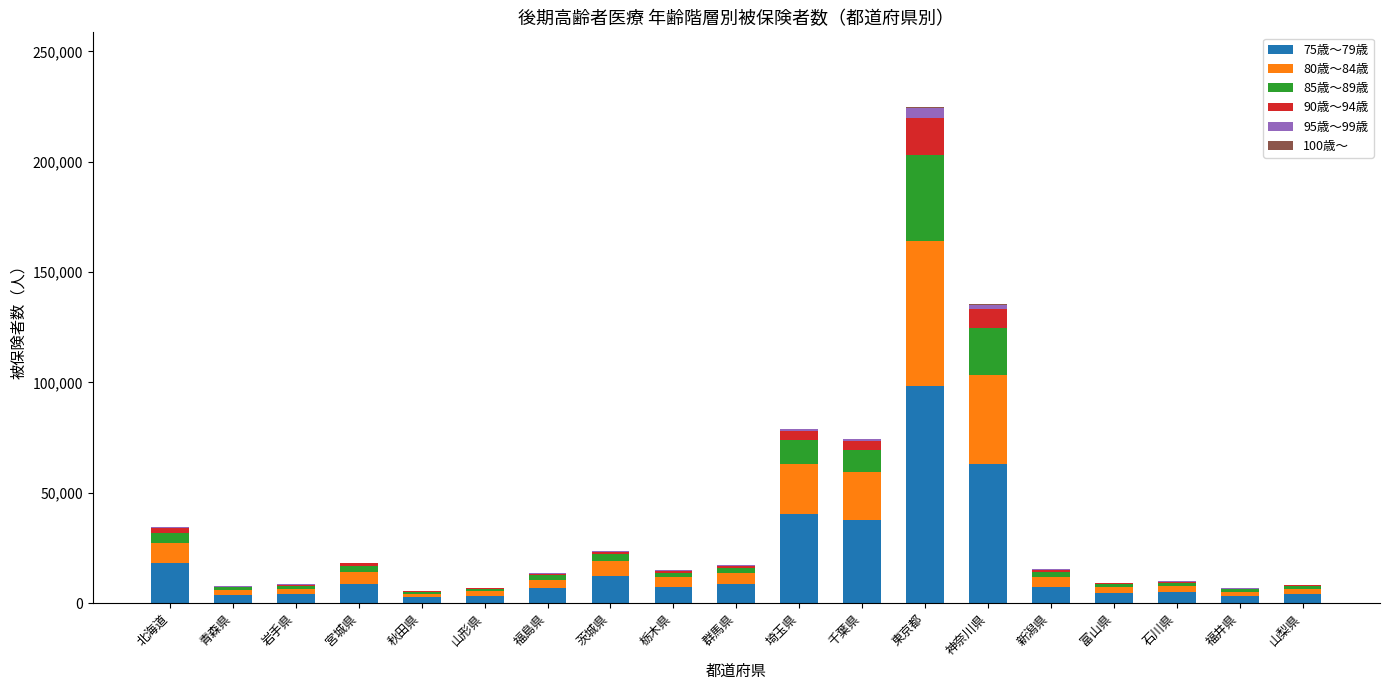

At which label does 75歳～79歳 reach its peak?

東京都